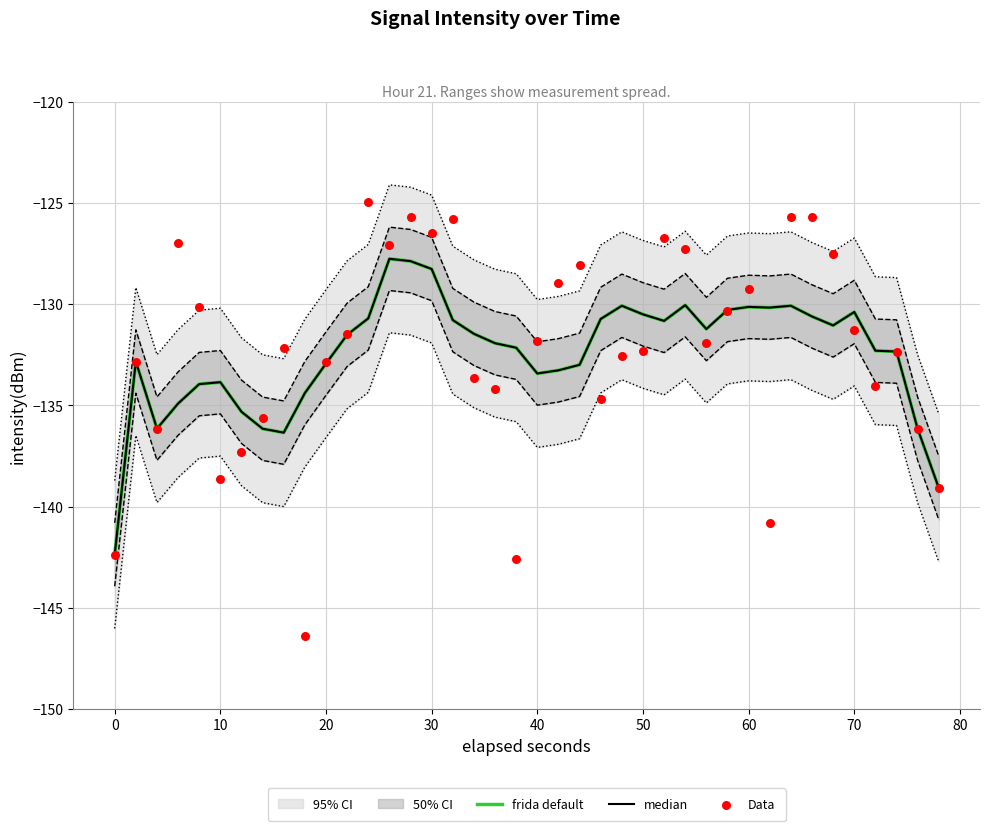

Is the value of Data at 60 greater than the value of frida default at 40?

Yes